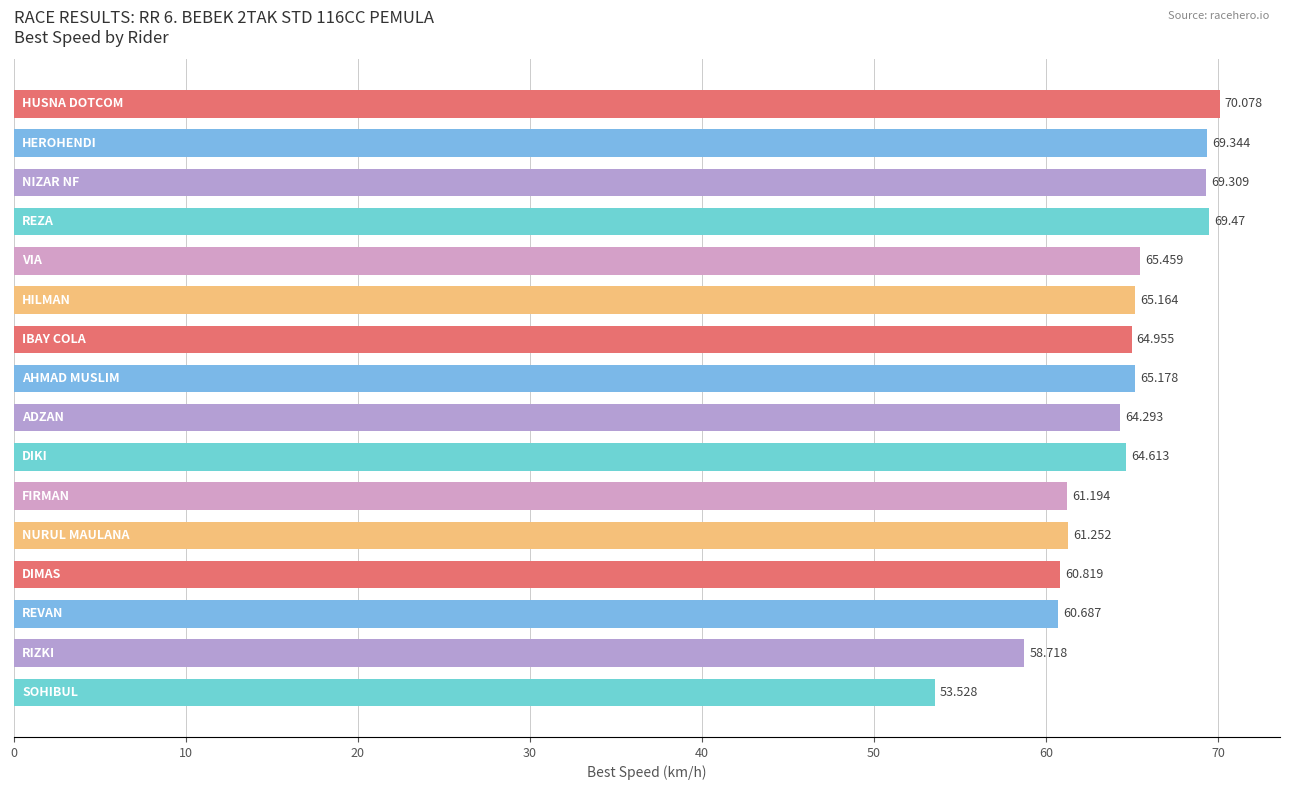

Are the bars horizontal?

Yes